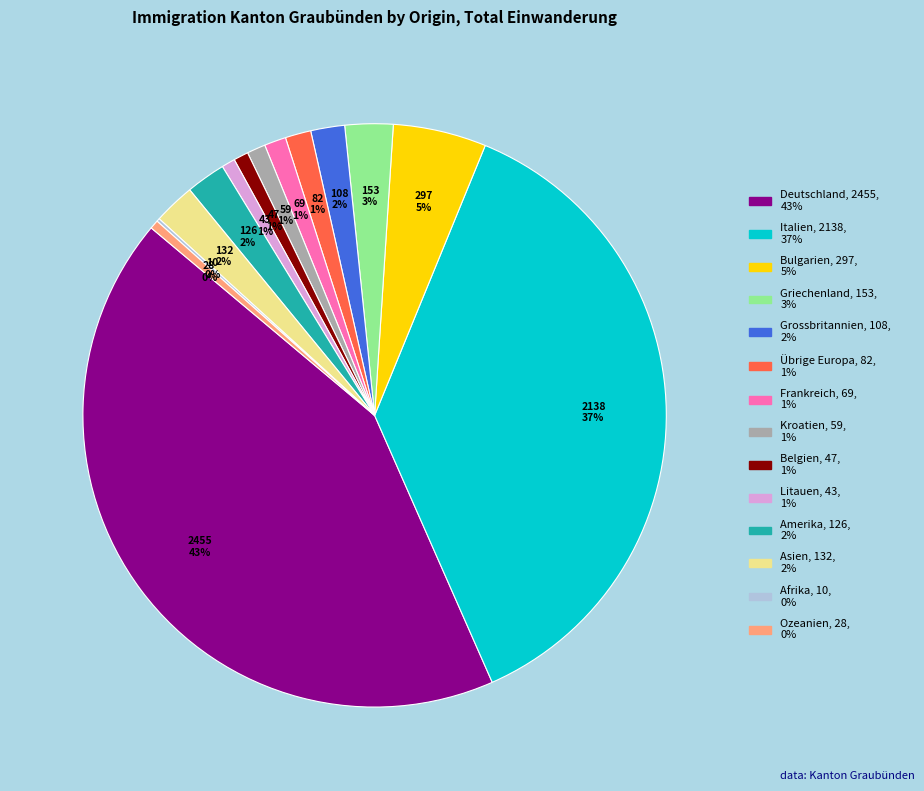

Which category has the biggest portion of the pie?

Deutschland